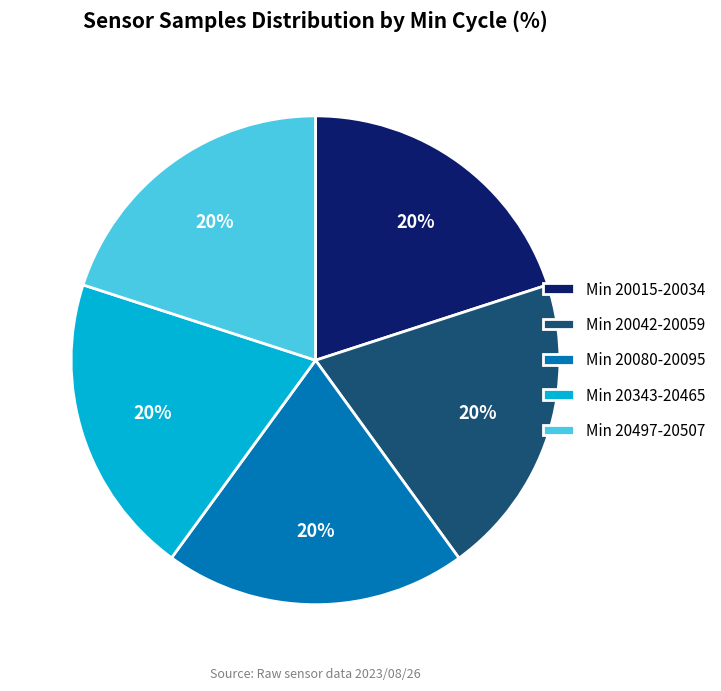

The Min 20497-20507 slice represents 7% of the pie. True or false?

False